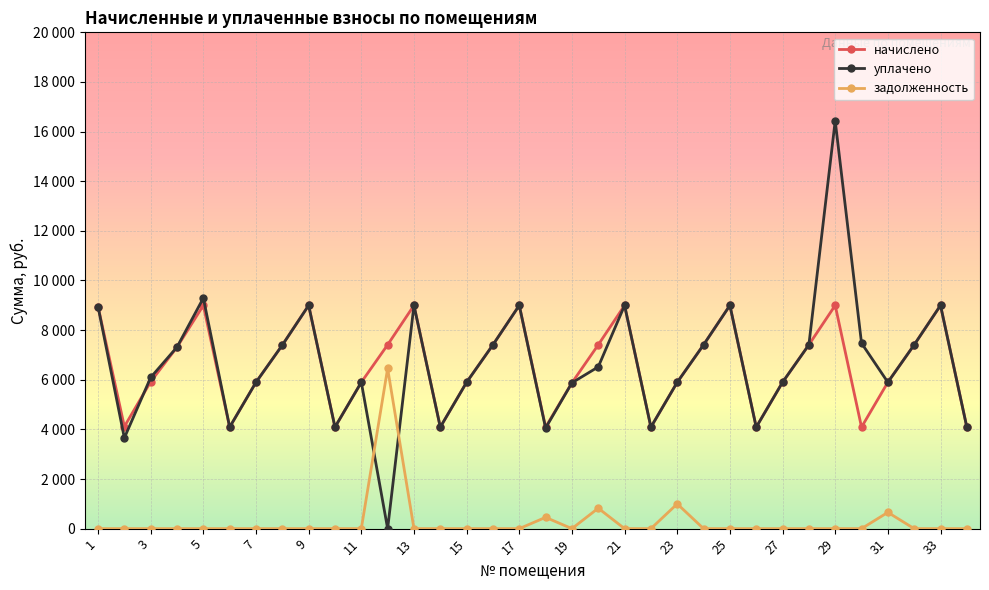

What is the maximum value for уплачено?

16434.3